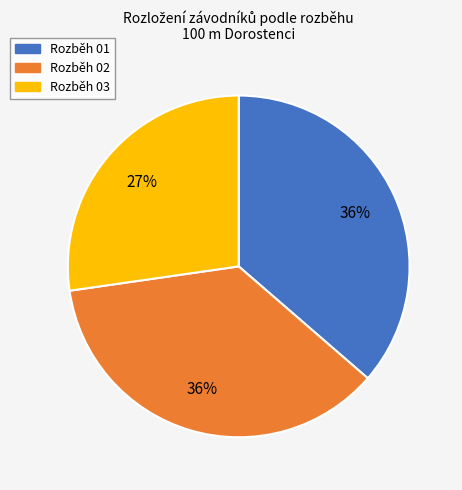

Is Rozběh 01 the majority of the pie?

No